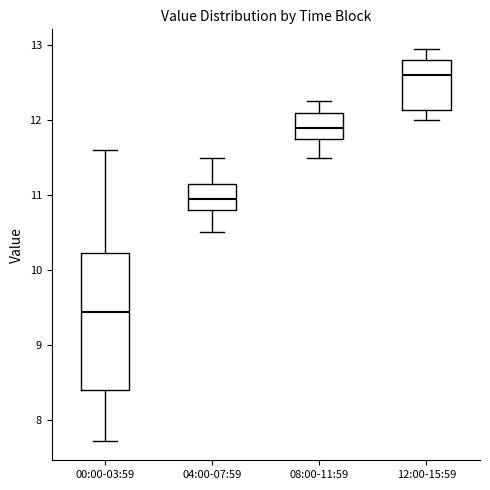

Comparing the boxes themselves (not the whiskers), which one is the tallest?

00:00-03:59